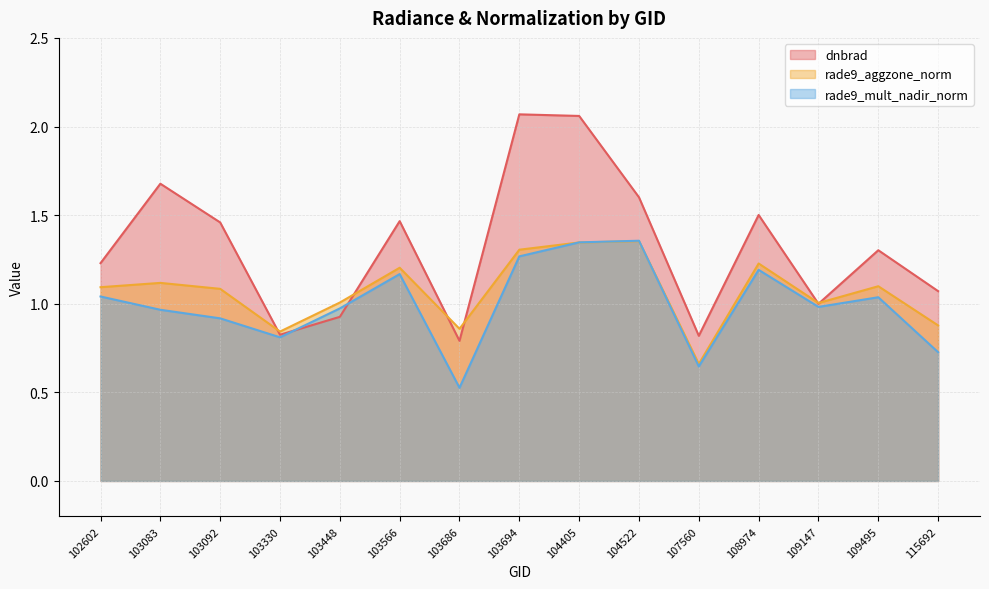

True or false: rade9_mult_nadir_norm and rade9_aggzone_norm cross at least once.

True